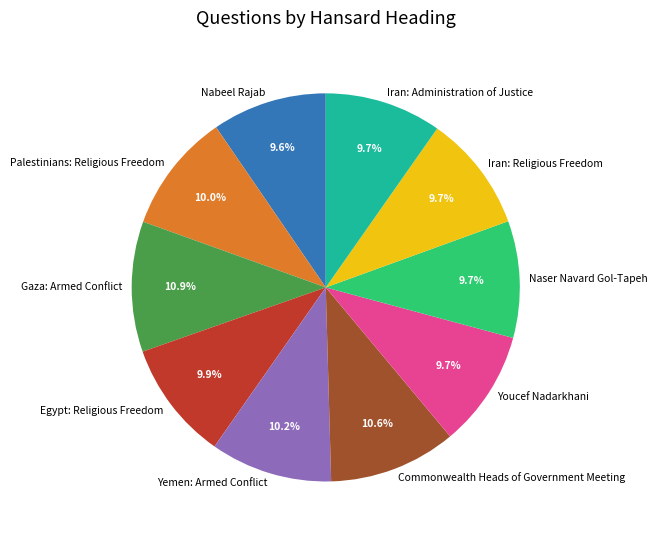

Approximately how many times larger is the value at Nabeel Rajab compared to Iran: Administration of Justice?

1.0